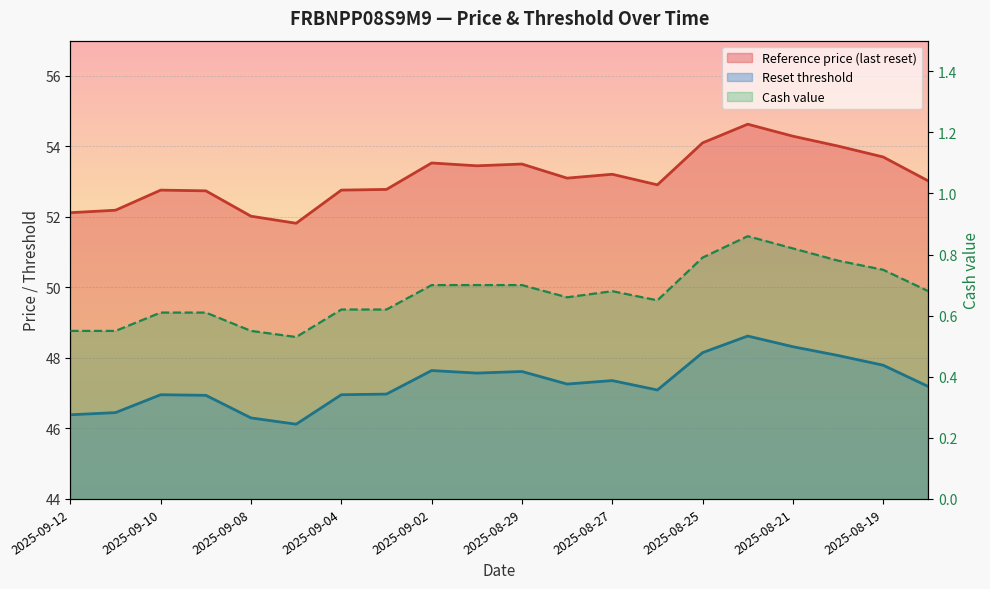

List the series in order of their peak value, highest first.

Reference price (last reset), Reset threshold, Cash value